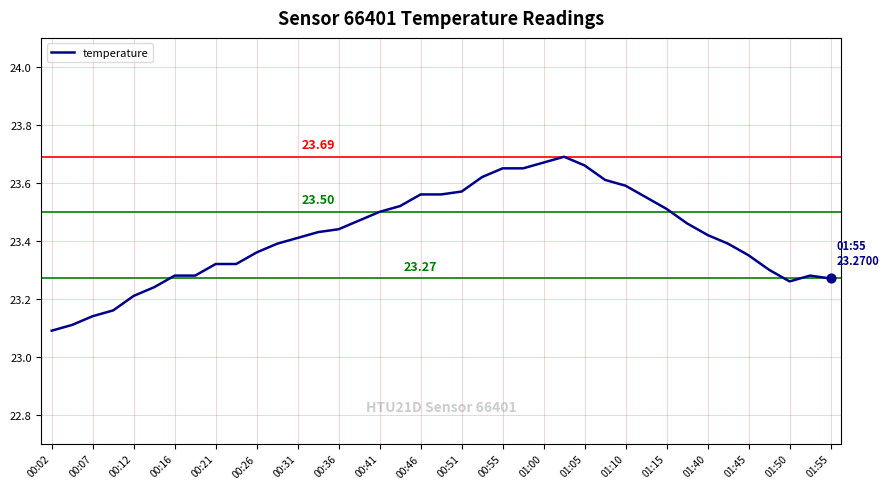

What is the difference between the maximum and minimum values?

0.6